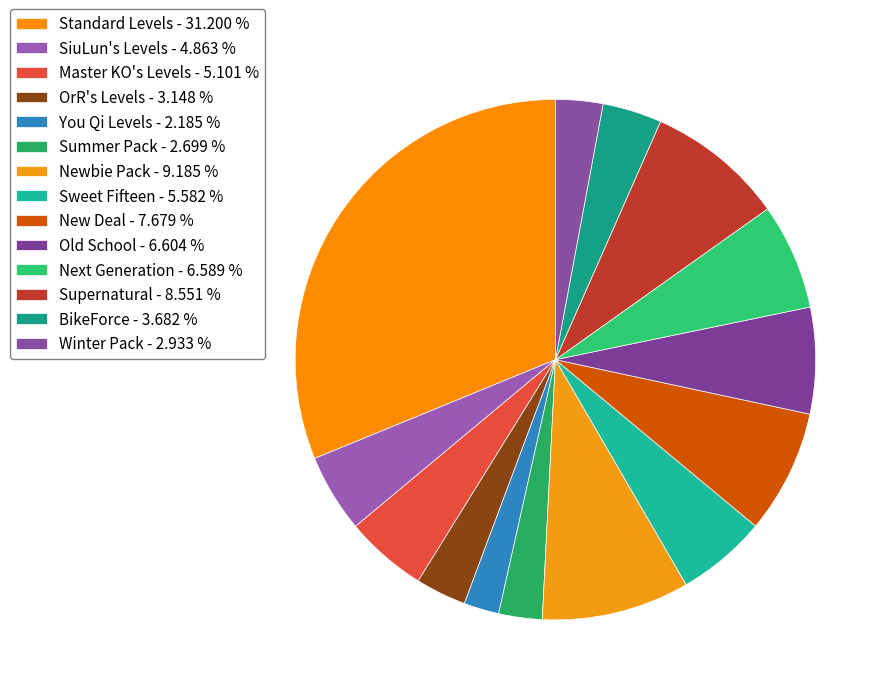

Approximately how many times larger is the value at Standard Levels compared to Winter Pack?

10.6